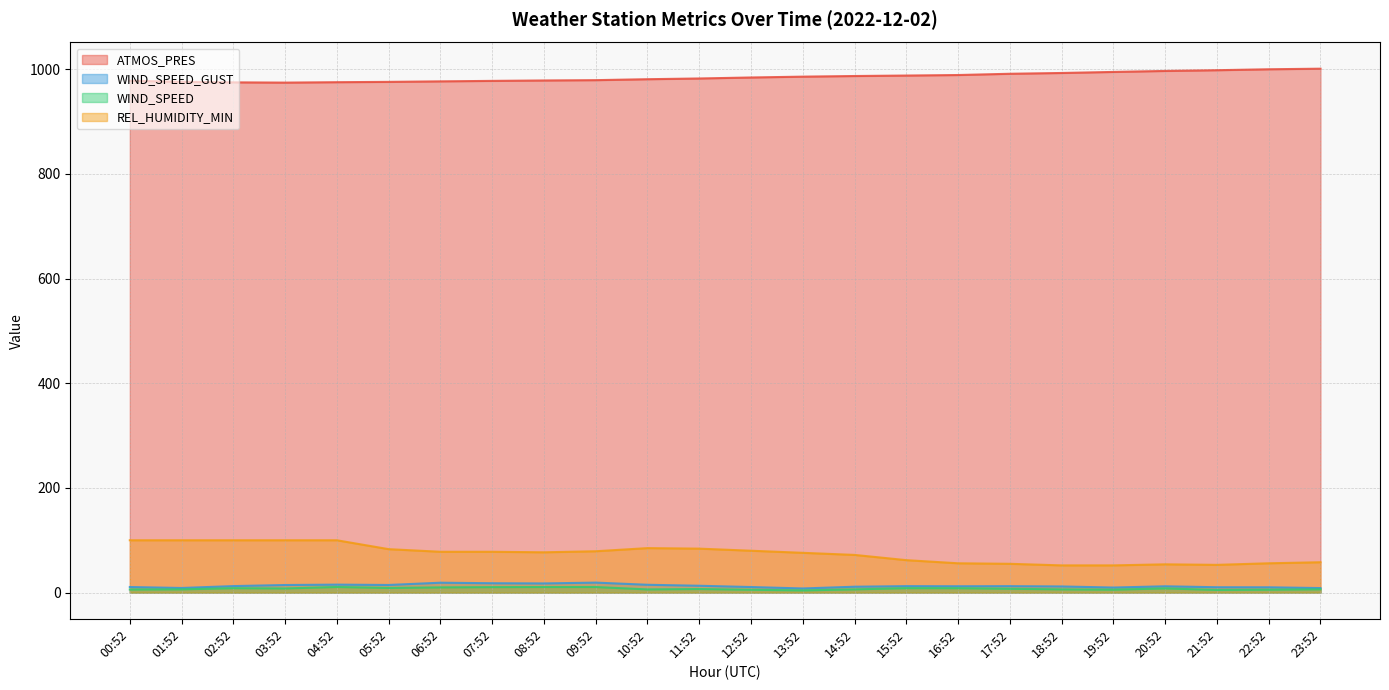

Which series has the largest total across all categories?

ATMOS_PRES